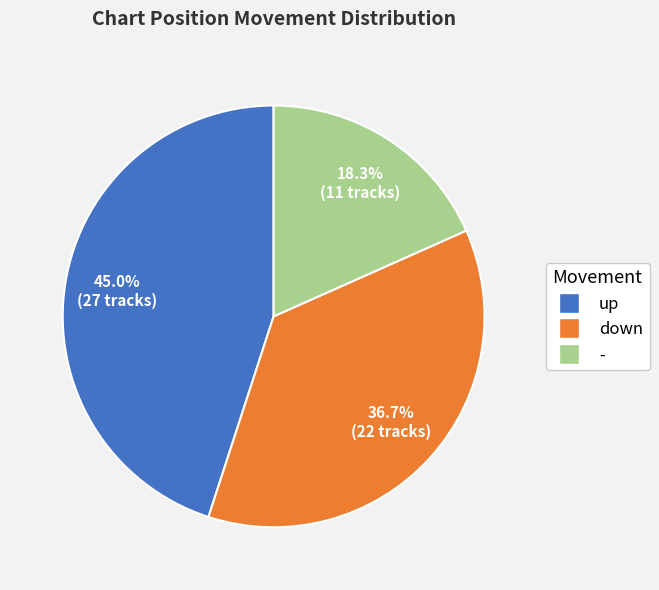

To the nearest percent, what is the difference between the down and up slice percentages?

8%